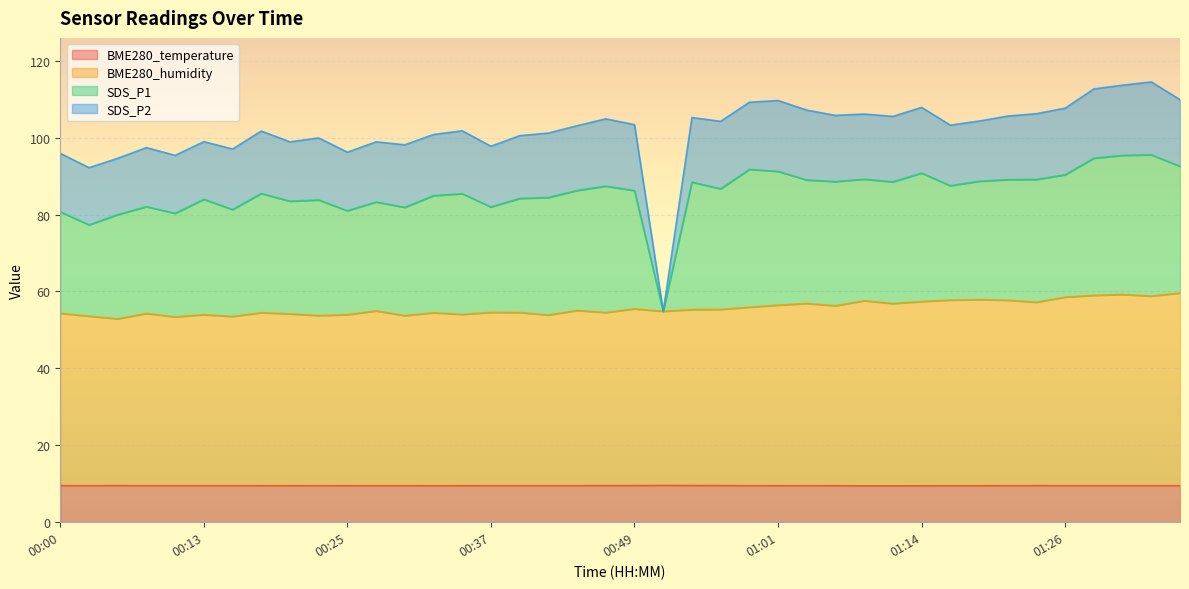

What is the difference between the second highest and second lowest values in the BME280_humidity series?

5.8